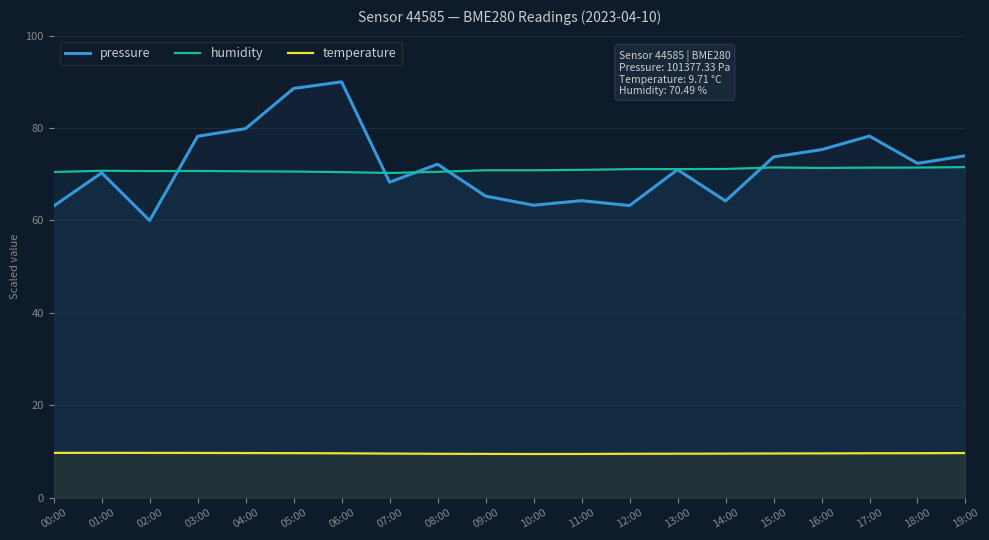

At which category is the sum across all series the highest?

06:00